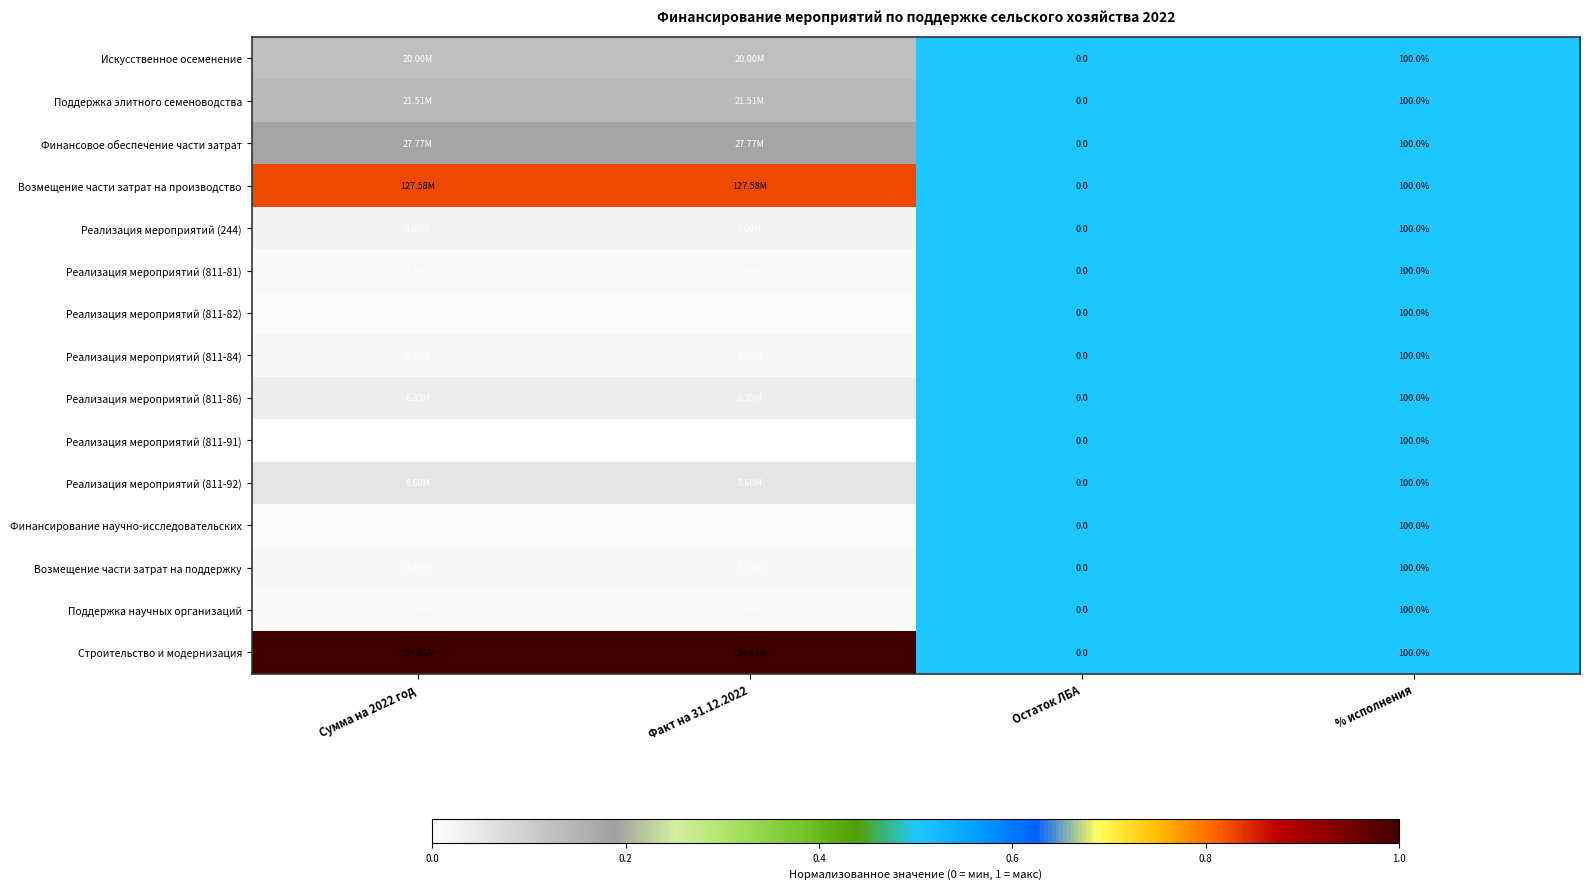

Is the value of Возмещение части затрат на производство at Остаток ЛБА greater than the value of Поддержка элитного семеноводства at % исполнения?

No